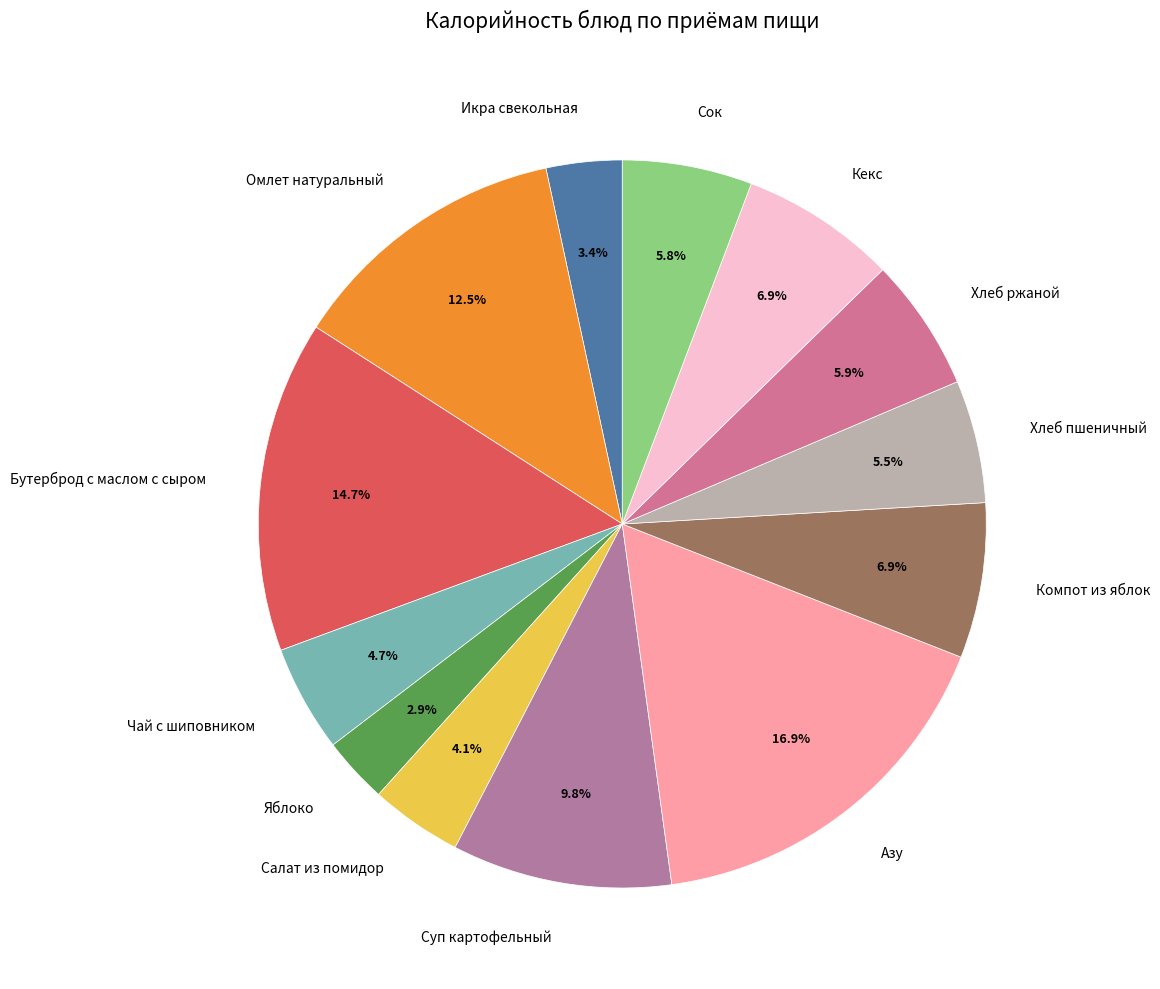

True or false: Азу accounts for 17% of the total.

True